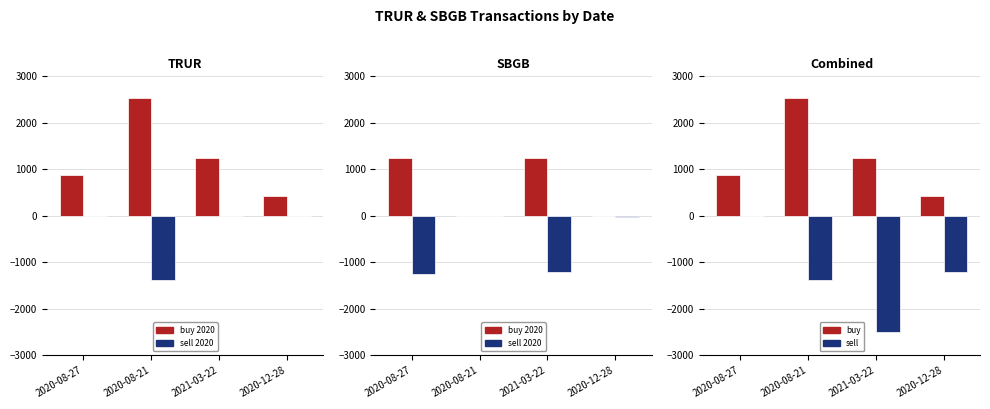

What is the sum of all buy values?

5082.2